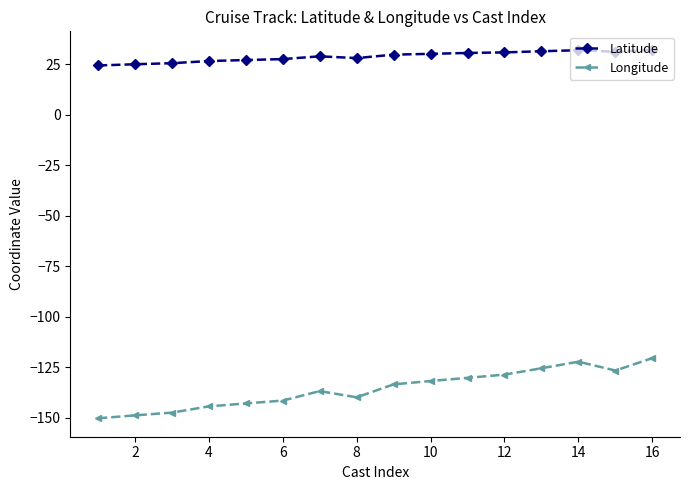

What is the maximum value shown in the chart?

32.1